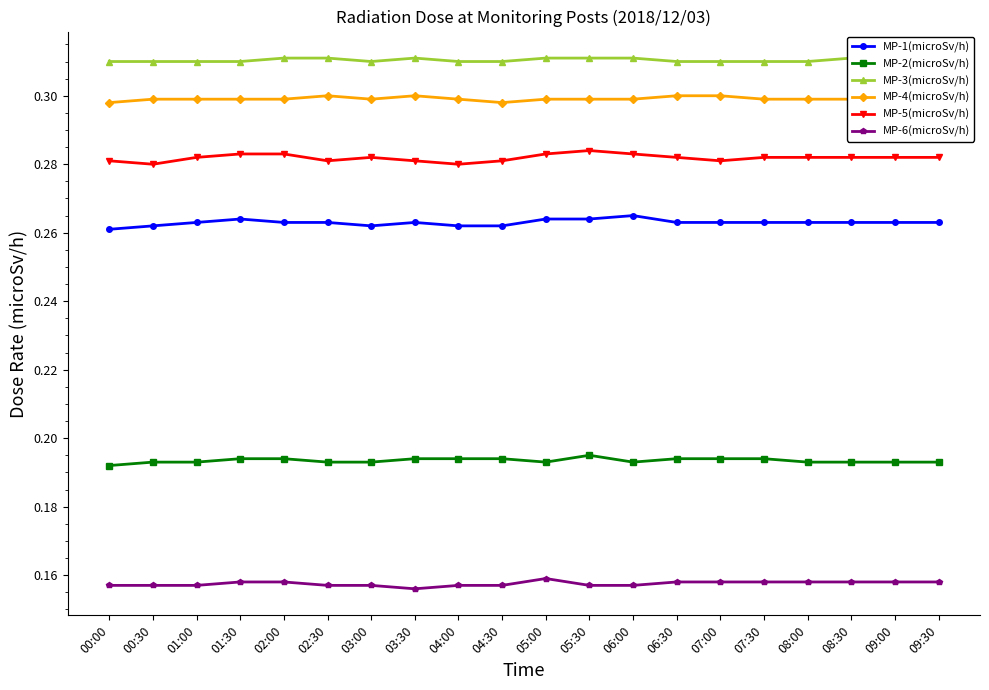

True or false: MP-5(microSv/h) and MP-2(microSv/h) intersect in this chart.

False